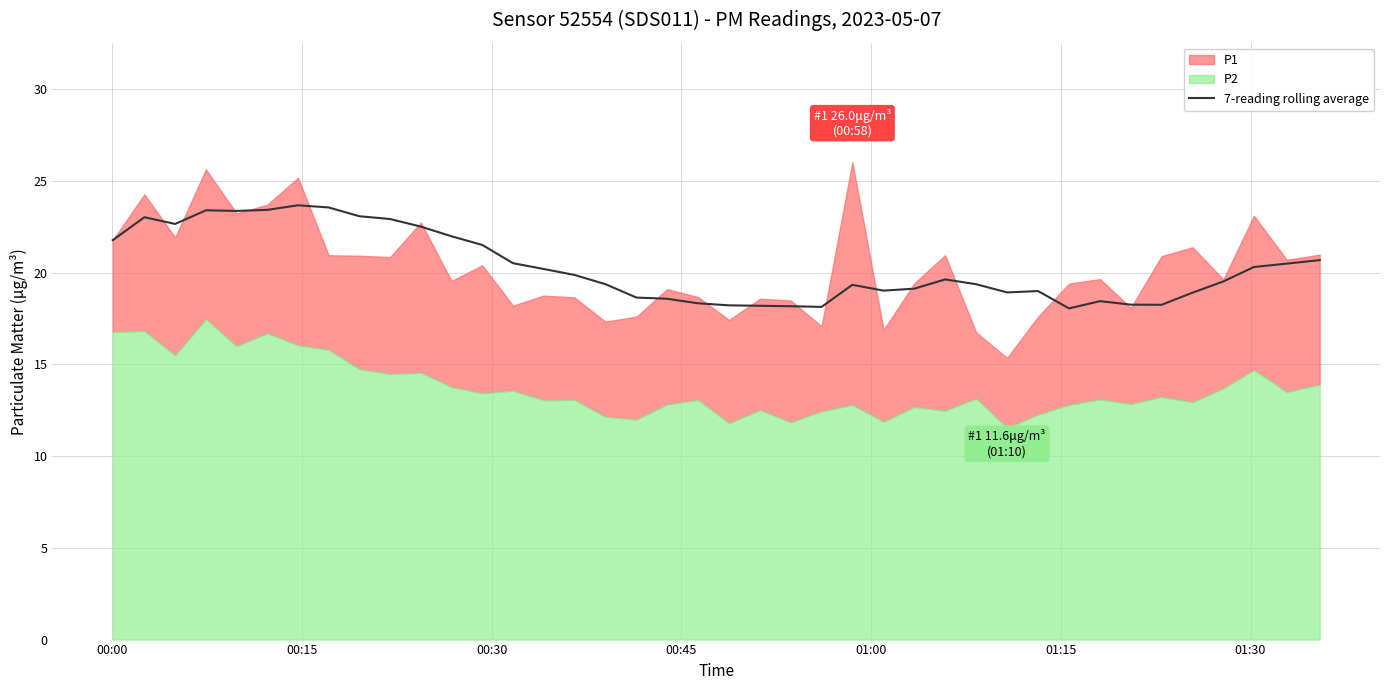

What is the lowest value of the 7-reading rolling average series?

18.1